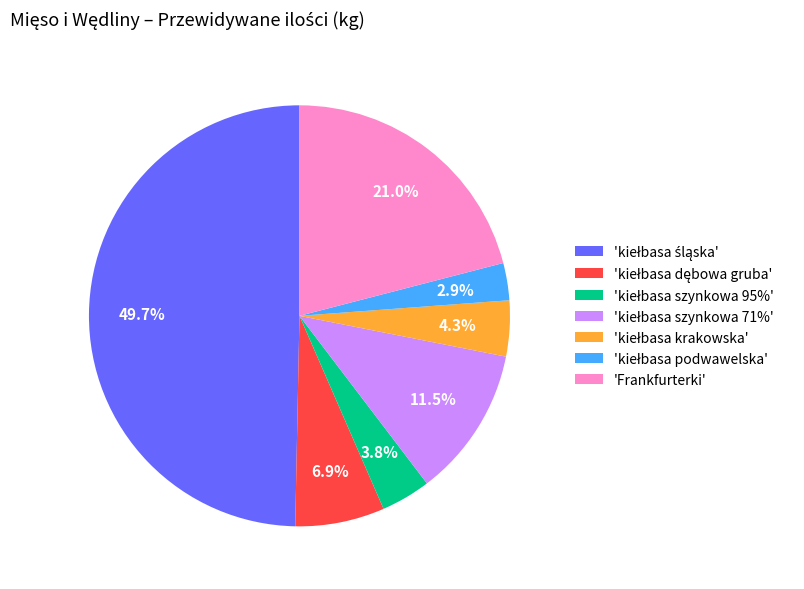

What is the largest slice in the pie chart?

kiełbasa śląska